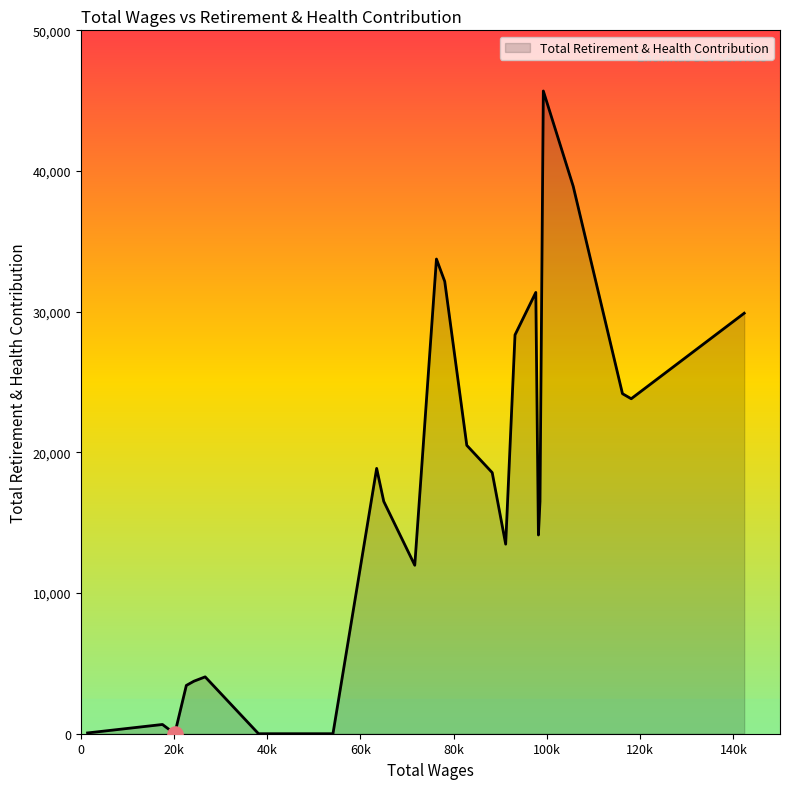

What is the difference between the maximum and minimum values?

45689